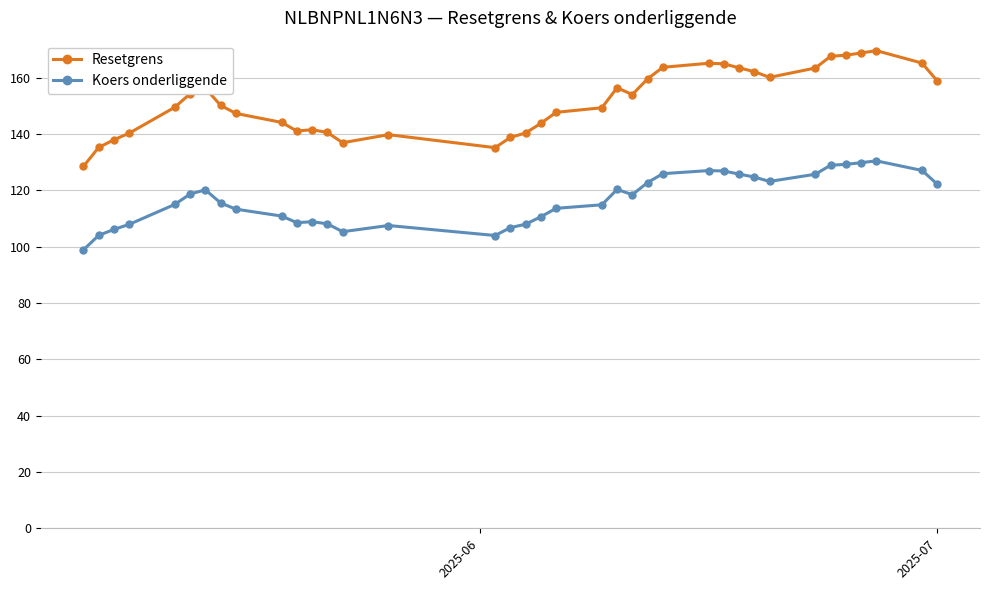

True or false: Koers onderliggende has more than 0 points higher than both neighbors.

True